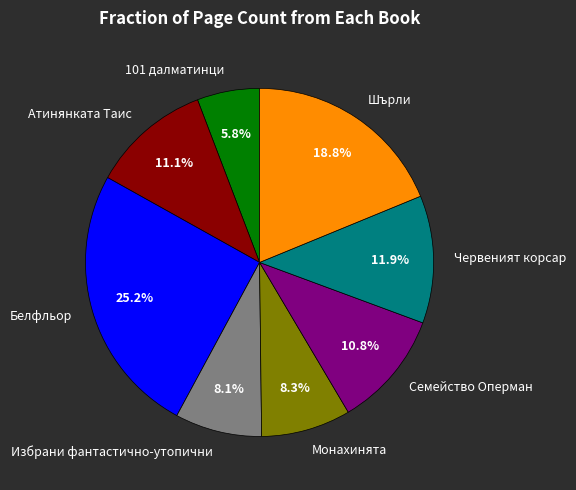

What is the total percentage of Семейство Оперман and 101 далматинци?

16.6%